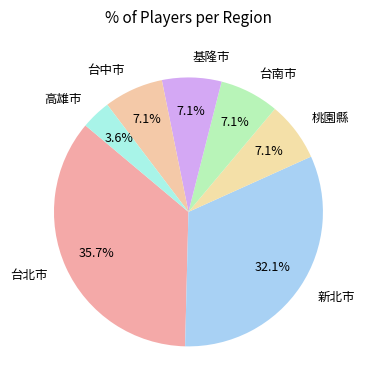

Which has a higher value, 桃園縣 or 新北市?

新北市